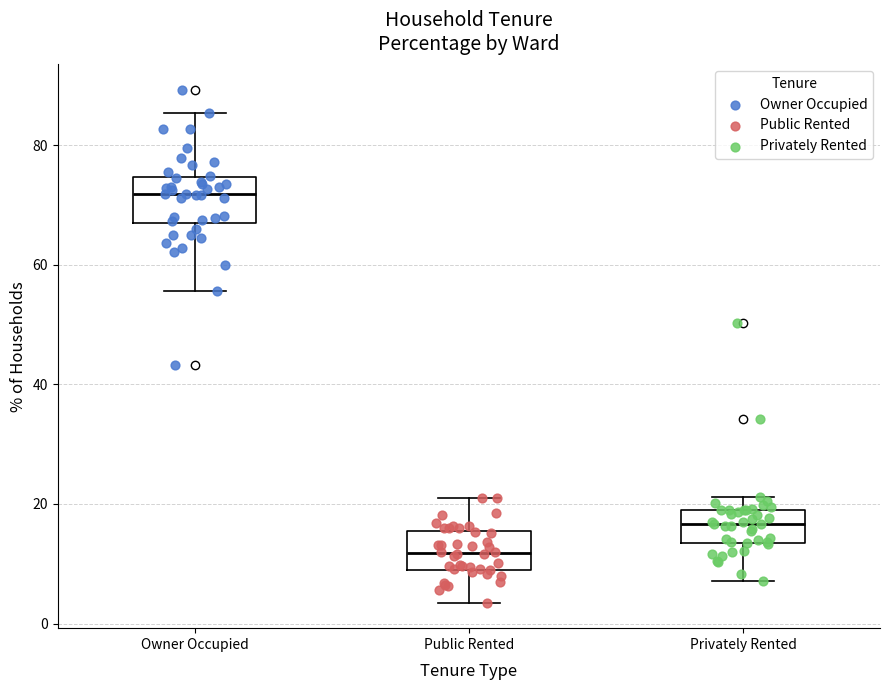

Where does the upper whisker of the box for Owner Occupied end on the y-axis? The values are not printed on the chart, so give them approximately, as read against the axis.

86